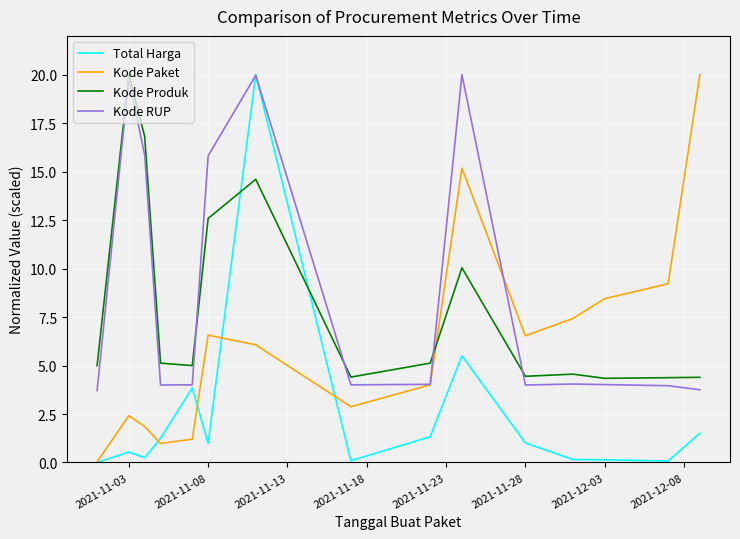

What is the highest value of the Kode Produk series?

20.0